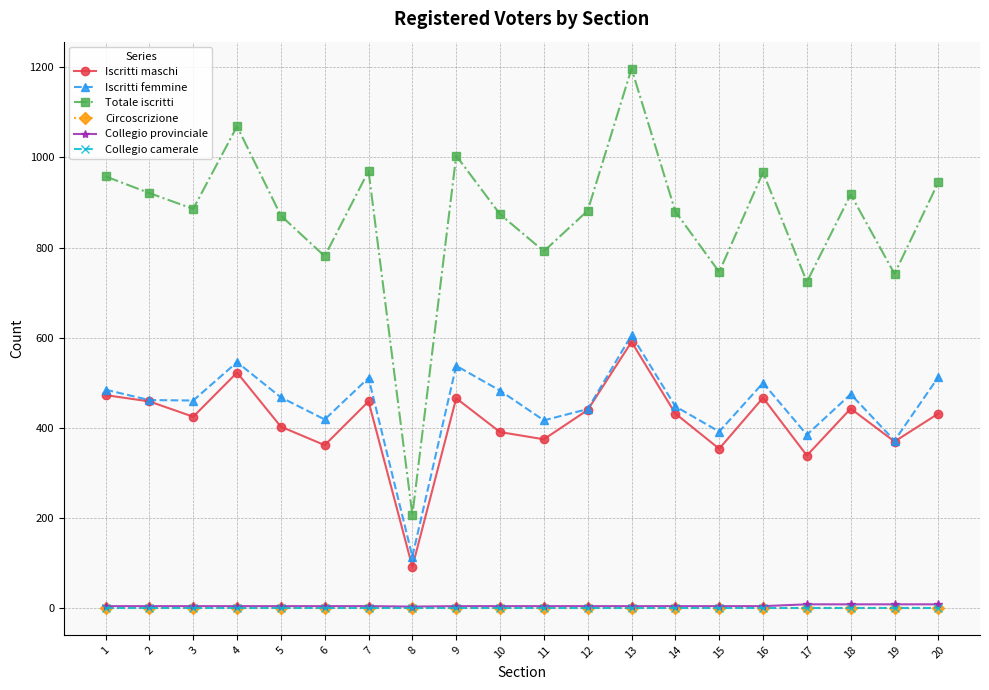

Is this an area chart (filled region under the line)?

No